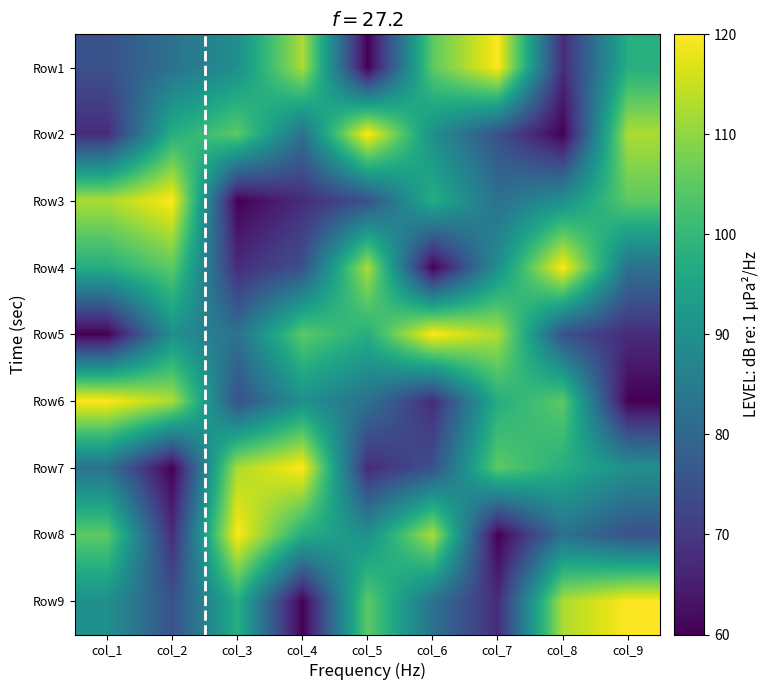

Reading left to right, list all the values displayed in this chart.

Row1: col_1=75.0	col_2=82.5	col_3=90.0	col_4=112.5	col_5=60.0	col_6=105.0	col_7=120.0	col_8=67.5	col_9=97.5
Row2: col_1=67.5	col_2=97.5	col_3=105.0	col_4=82.5	col_5=120.0	col_6=90.0	col_7=75.0	col_8=60.0	col_9=112.5
Row3: col_1=112.5	col_2=120.0	col_3=60.0	col_4=67.5	col_5=75.0	col_6=97.5	col_7=82.5	col_8=90.0	col_9=105.0
Row4: col_1=97.5	col_2=105.0	col_3=67.5	col_4=75.0	col_5=112.5	col_6=60.0	col_7=90.0	col_8=120.0	col_9=82.5
Row5: col_1=60.0	col_2=90.0	col_3=82.5	col_4=105.0	col_5=97.5	col_6=120.0	col_7=112.5	col_8=75.0	col_9=67.5
Row6: col_1=120.0	col_2=112.5	col_3=75.0	col_4=90.0	col_5=82.5	col_6=67.5	col_7=97.5	col_8=105.0	col_9=60.0
Row7: col_1=82.5	col_2=60.0	col_3=112.5	col_4=120.0	col_5=67.5	col_6=75.0	col_7=105.0	col_8=97.5	col_9=90.0
Row8: col_1=105.0	col_2=67.5	col_3=120.0	col_4=97.5	col_5=90.0	col_6=112.5	col_7=60.0	col_8=82.5	col_9=75.0
Row9: col_1=90.0	col_2=75.0	col_3=97.5	col_4=60.0	col_5=105.0	col_6=82.5	col_7=67.5	col_8=112.5	col_9=120.0